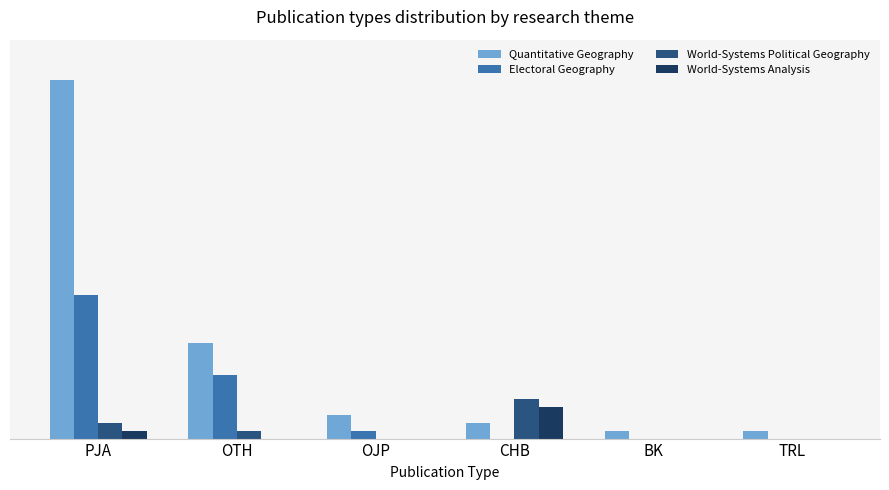

Does the chart contain stacked bars?

No